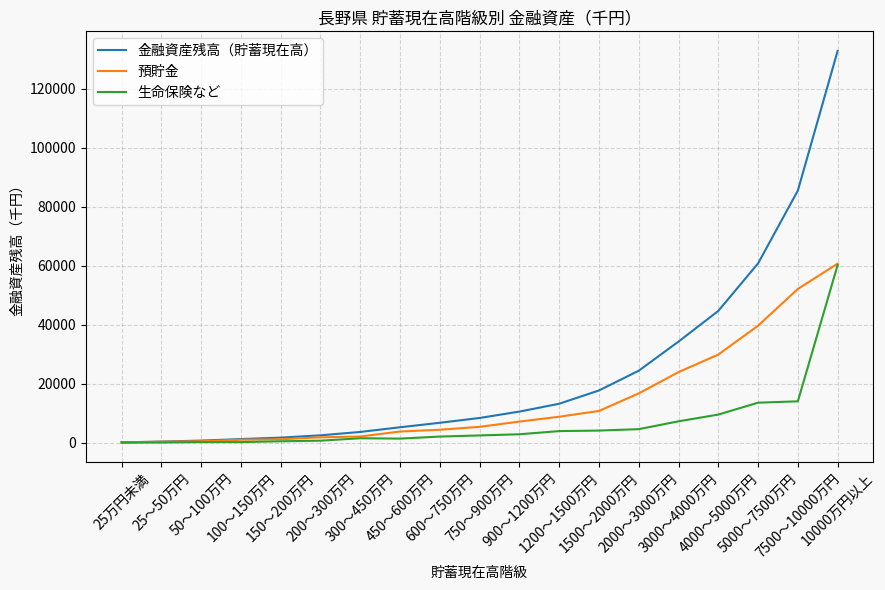

What is the highest value of the 預貯金 series?

60671